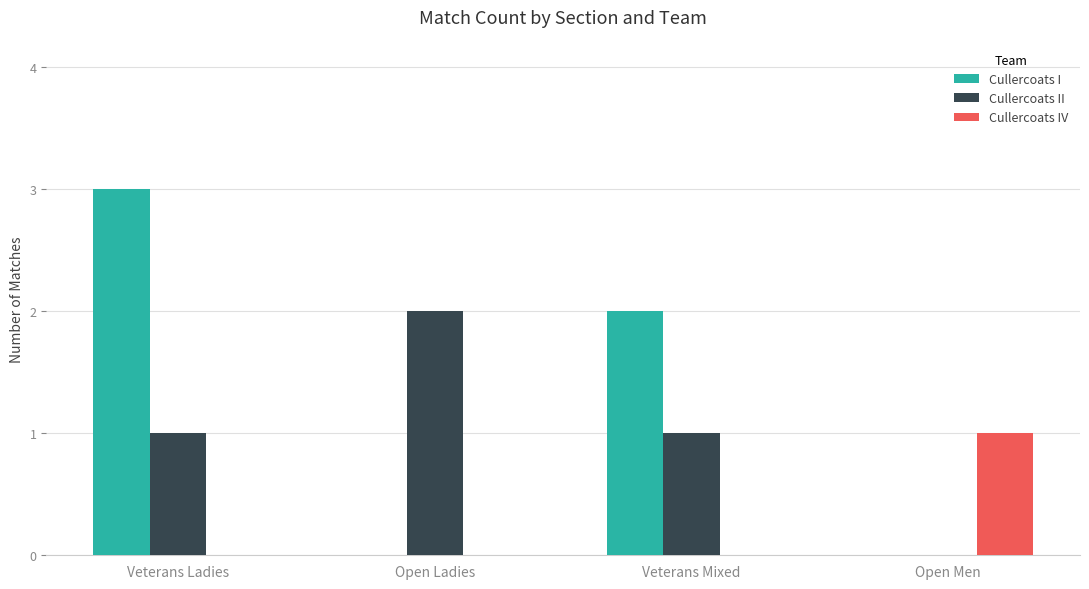

Count the number of categories in the chart.

4